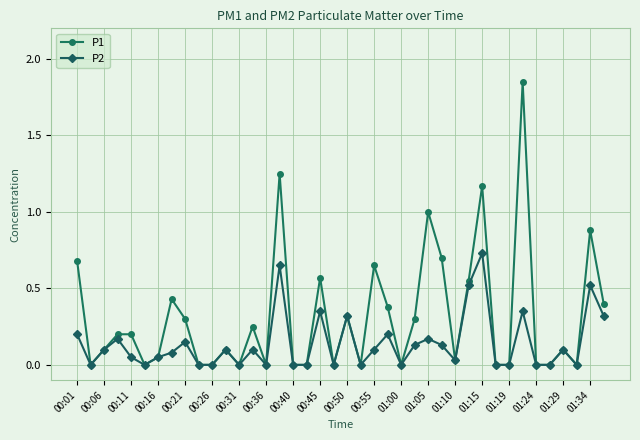

Which series has the largest total across all categories?

P1